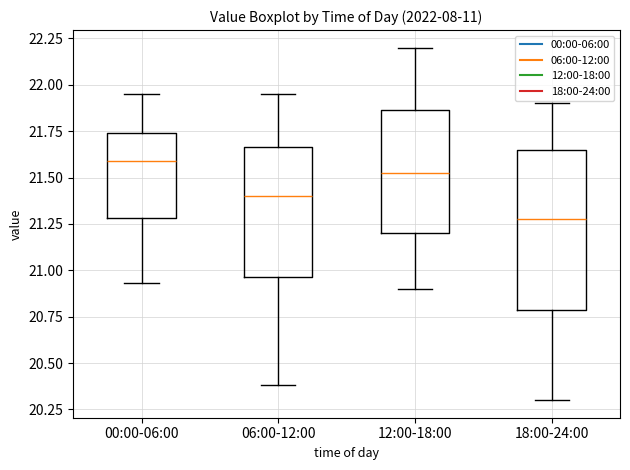

Which box is the tallest, from its lower edge to its upper edge?

18:00-24:00